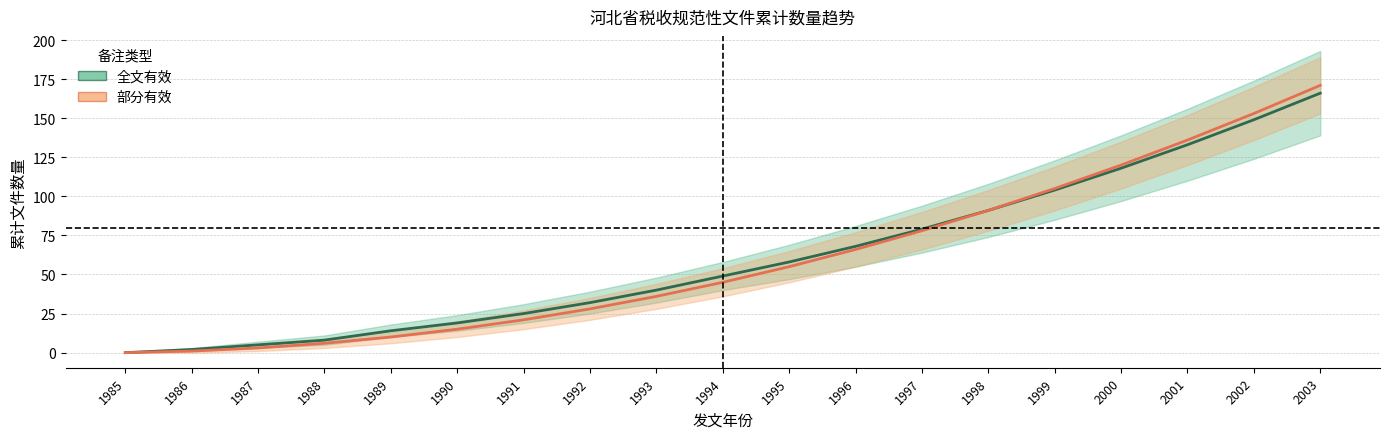

True or false: 全文有效 and 部分有效 cross at least once.

False